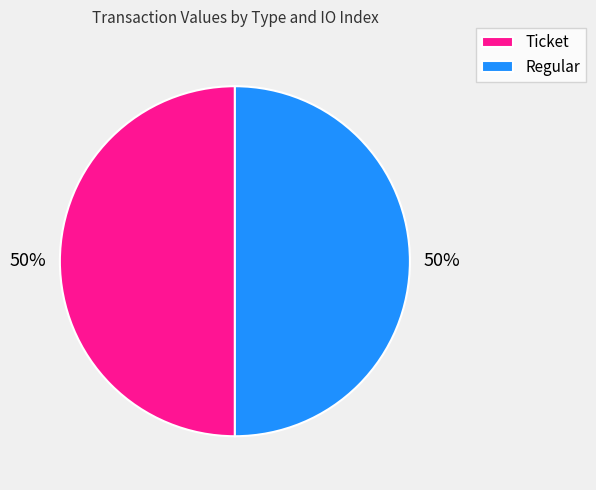

To the nearest percent, what is the difference between the largest and smallest slice percentages?

0%